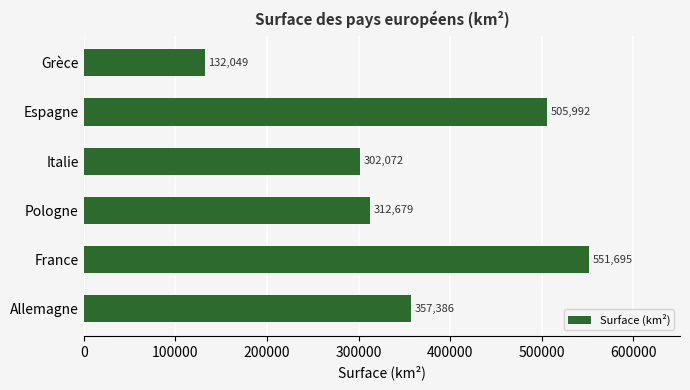

List the labels in order of value, largest first.

France, Espagne, Allemagne, Pologne, Italie, Grèce